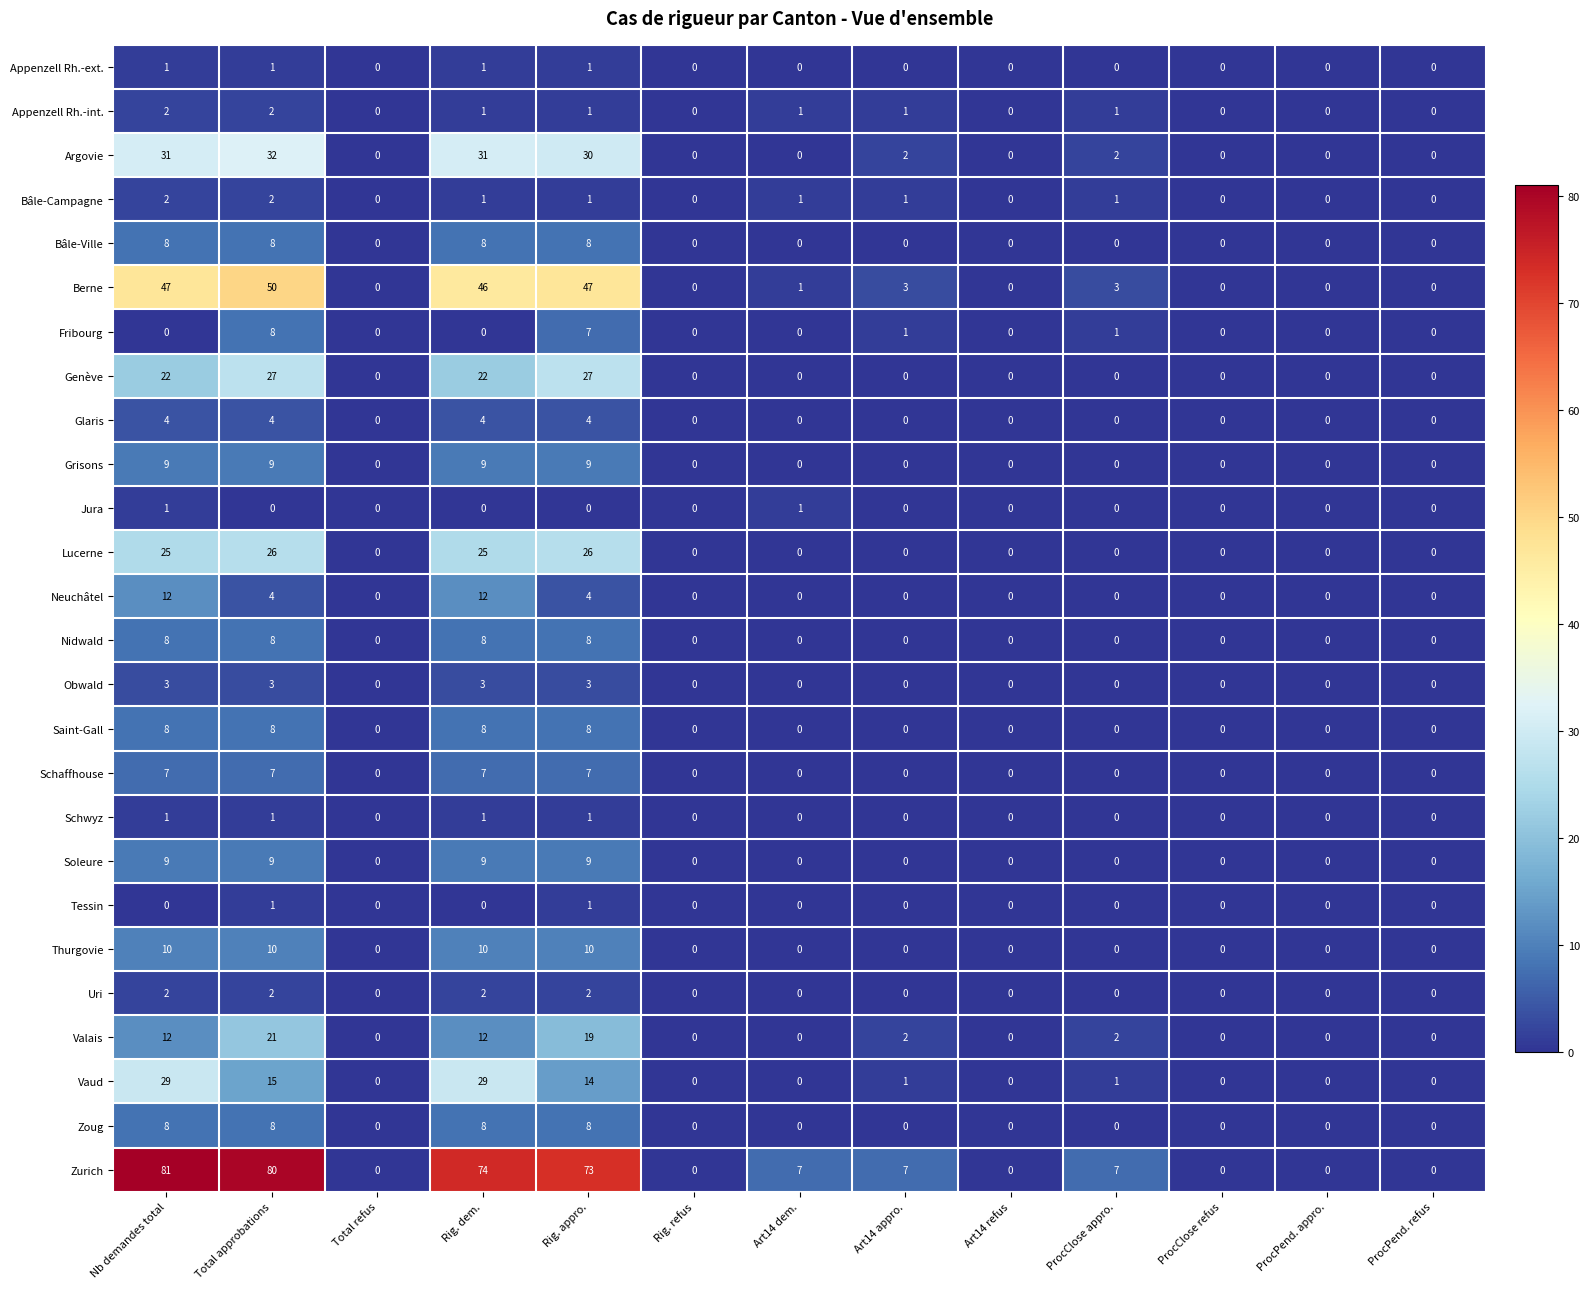

Between Total approbations and Art14 dem., which series saw the biggest shift?

Zurich